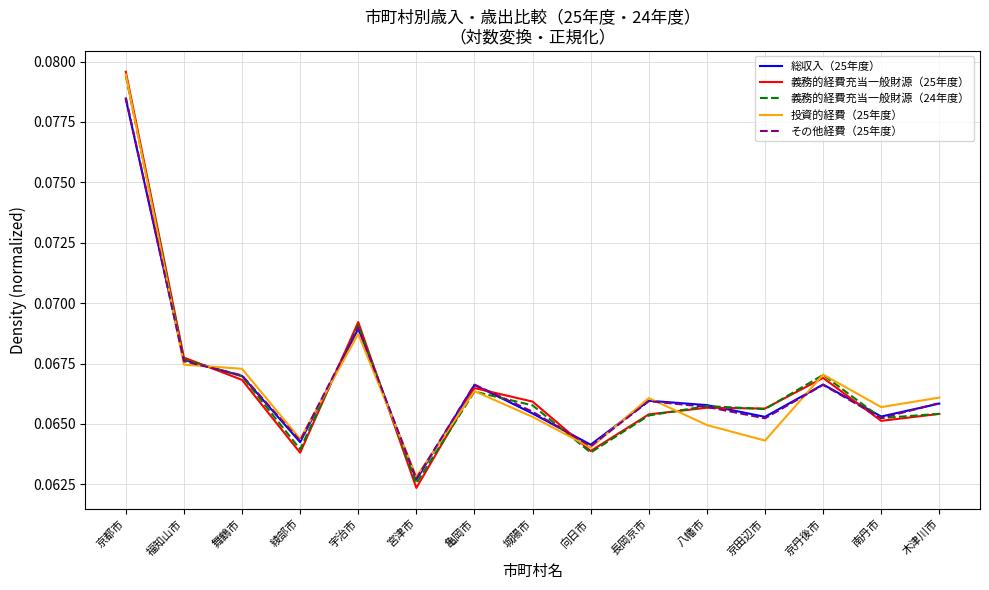

At which label is 義務的経費充当一般財源（25年度） closest to 0?

宮津市